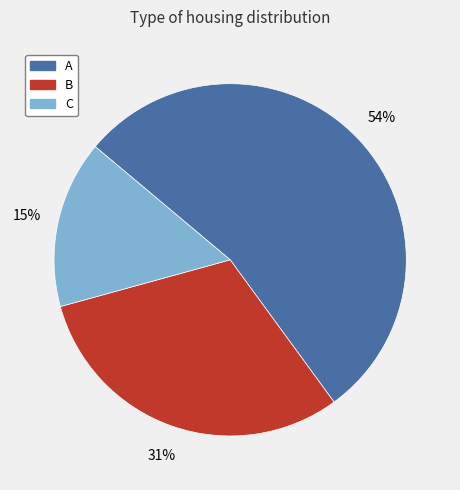

Is there a majority slice in this chart?

Yes